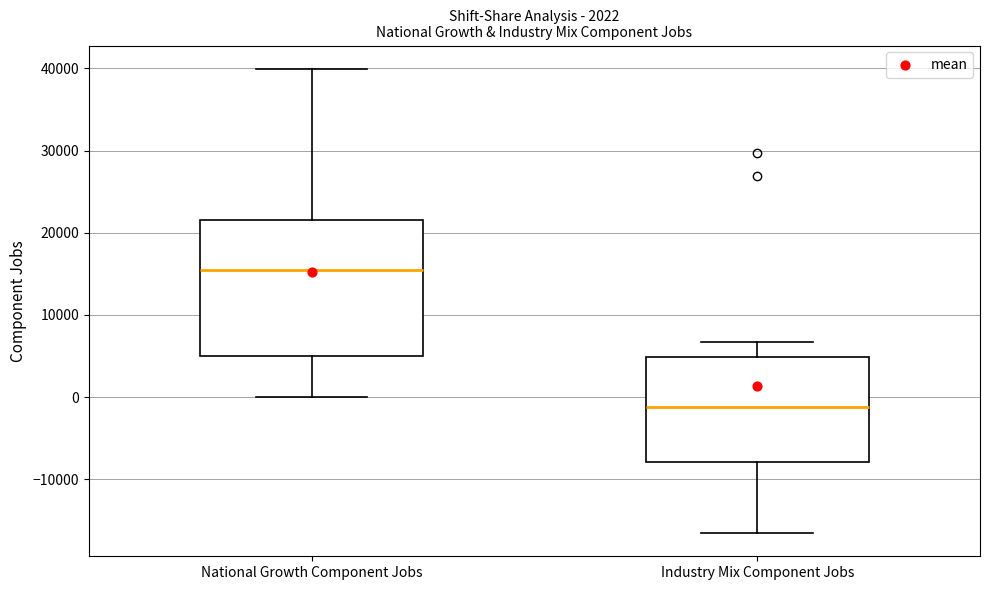

Which box is the tallest, from its lower edge to its upper edge?

National Growth Component Jobs